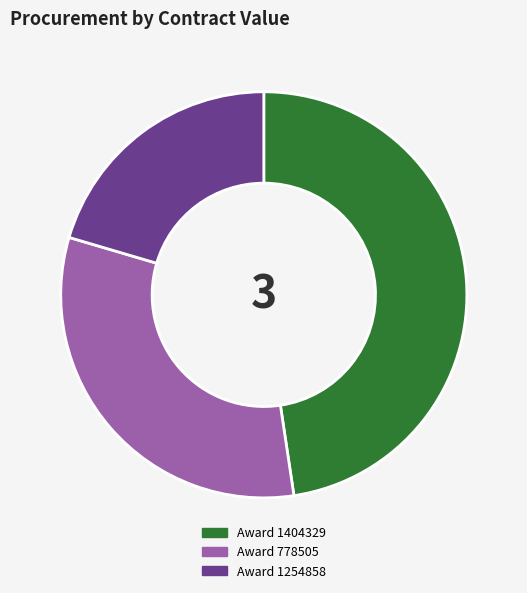

Does any single category account for the majority?

No